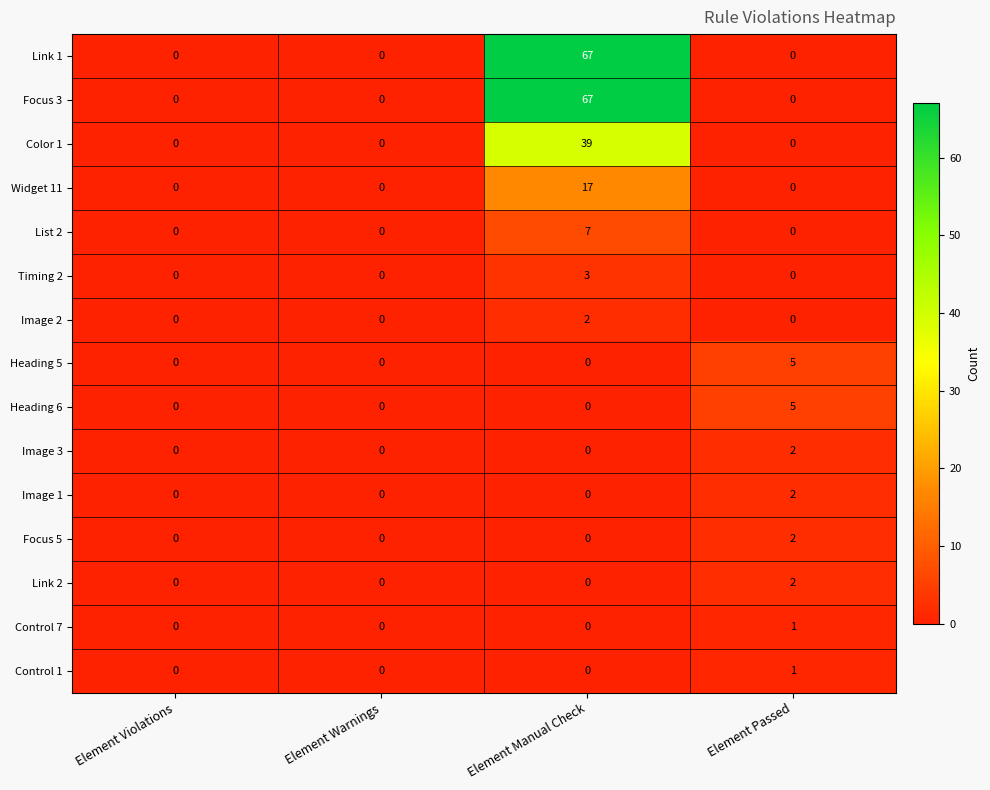

Count the Focus 5 values in the range 0 to 2.

4